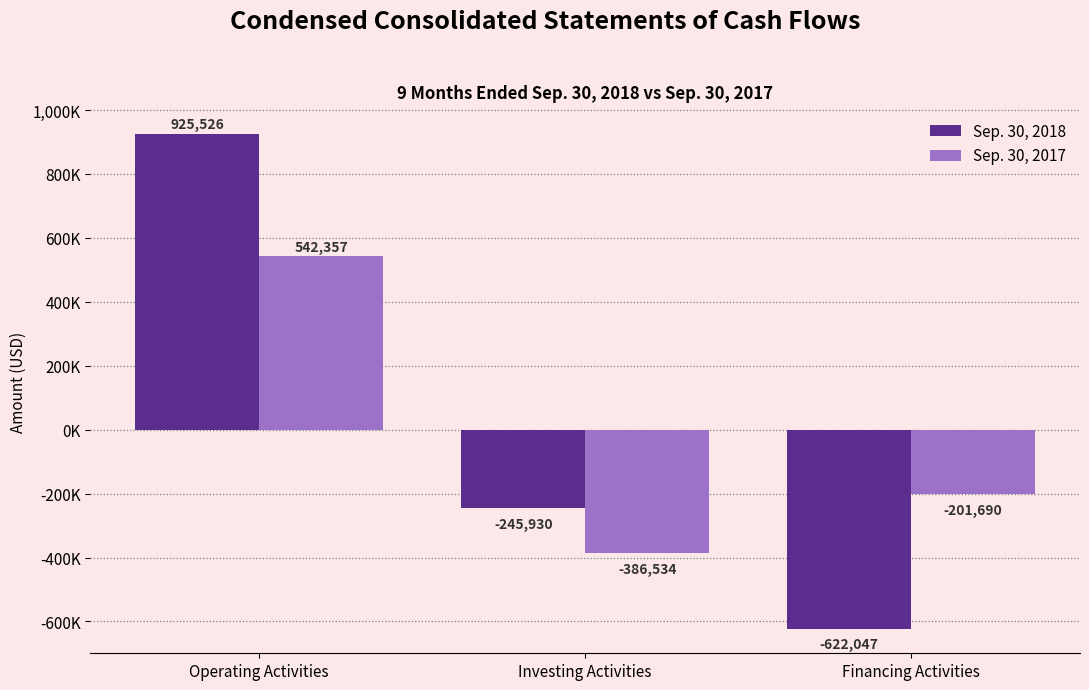

What are all the series names shown in the legend?

Sep. 30, 2018, Sep. 30, 2017